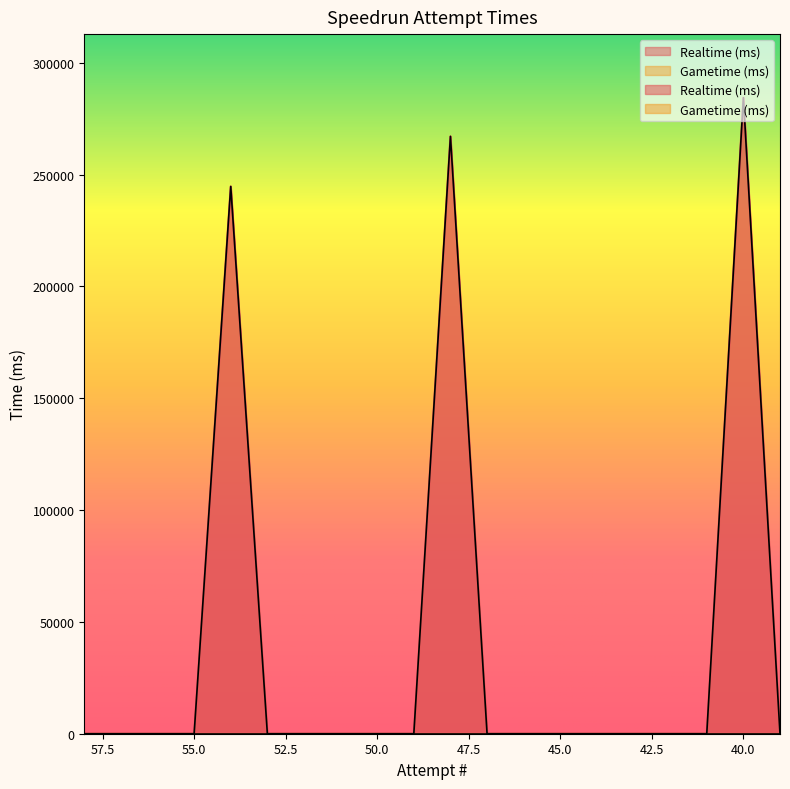

Reading left to right, extract all data points from this chart.

58=0	57=0	56=0	55=0	54=244735	53=0	52=0	51=0	50=0	49=0	48=267132	47=0	46=0	45=0	44=0	43=0	42=0	41=0	40=284422	39=0